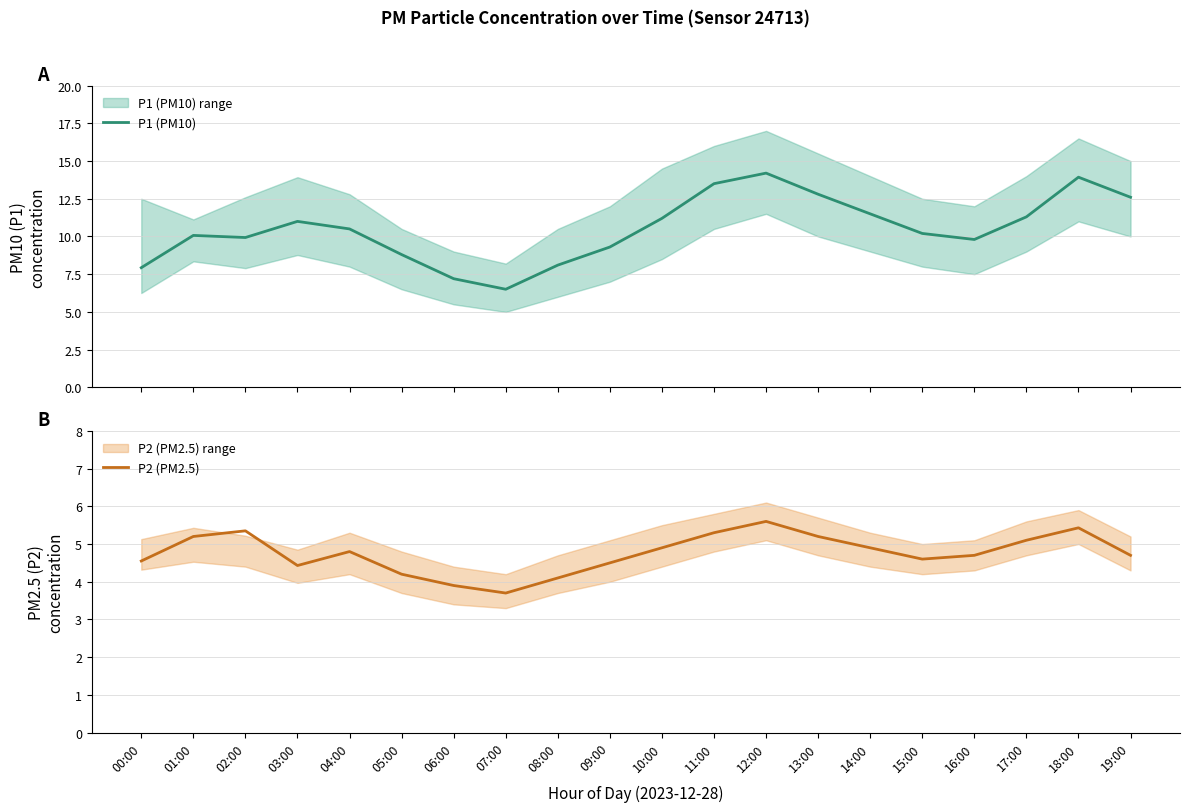

Which series changed the most between 00:00 and 05:00?

P1 (PM10)